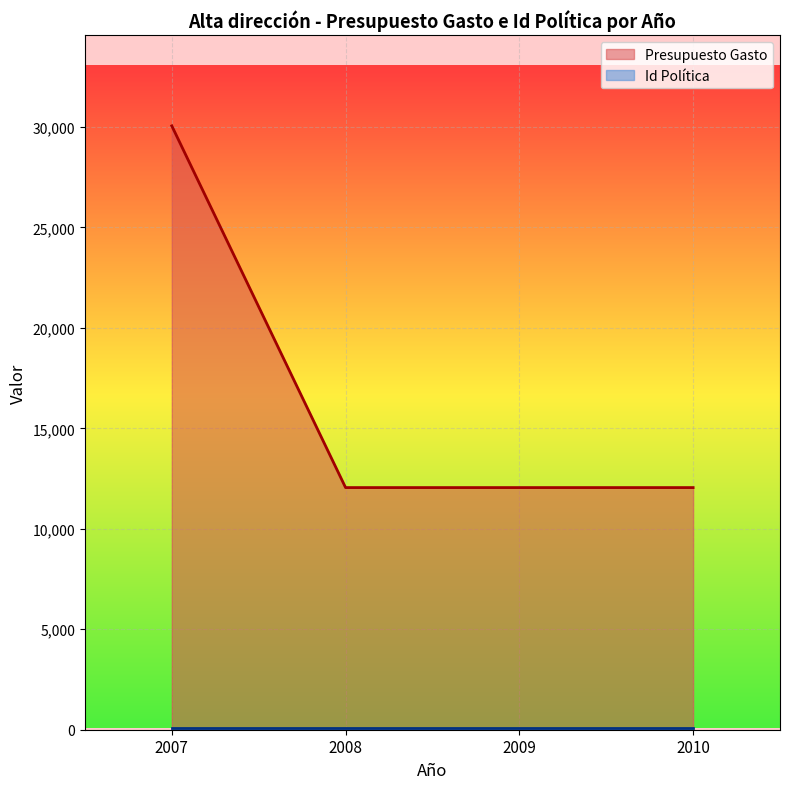

Reading left to right, extract all data points from this chart.

30050	12050	12050	12050